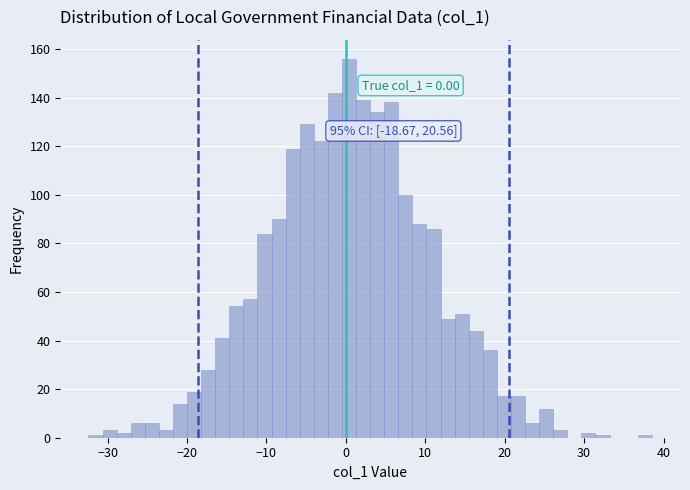

Around what value on the x-axis is the tallest bar? Give the approximate position of its centre, as read against the axis.

0